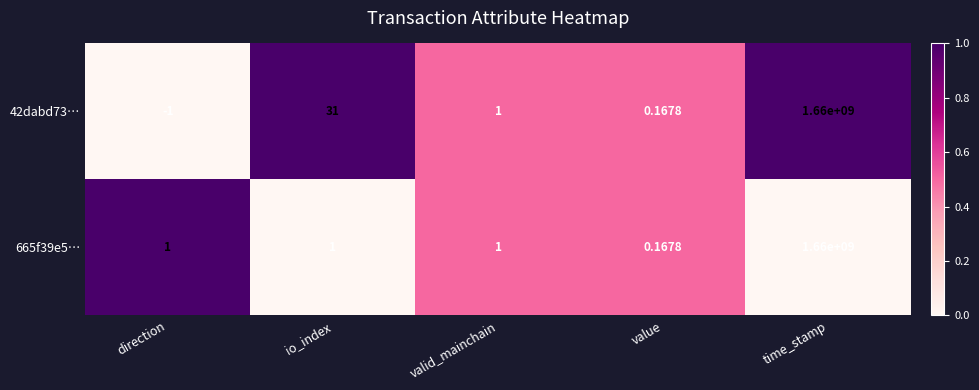

Where is 42dabd73… nearest to the value 829999999?

io_index